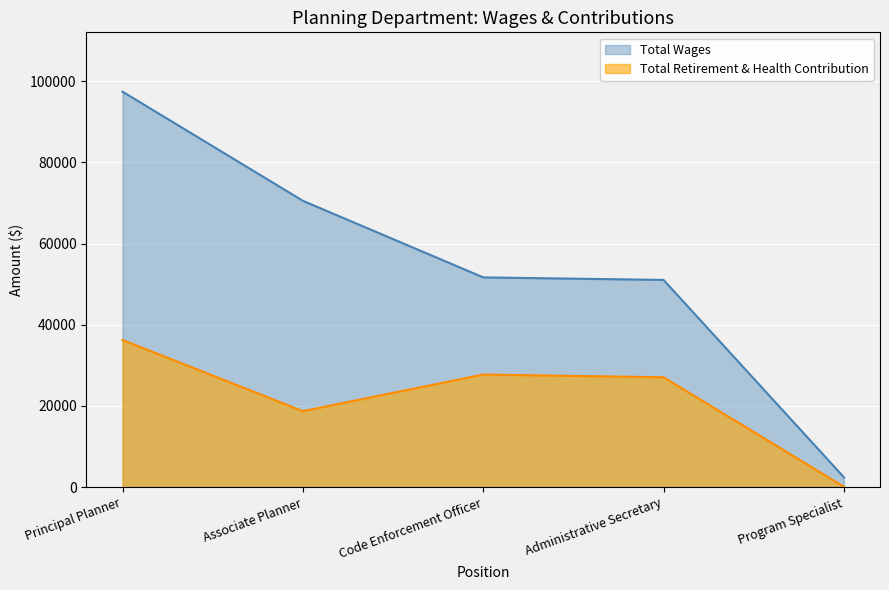

Is the value of Total Retirement & Health Contribution at Administrative Secretary greater than the value of Total Wages at Program Specialist?

Yes